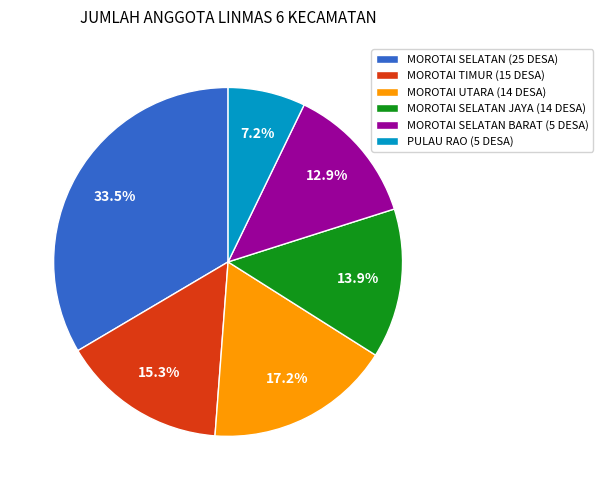

To the nearest percent, what is the difference between the MOROTAI SELATAN (25 DESA) and MOROTAI UTARA (14 DESA) slice percentages?

16%